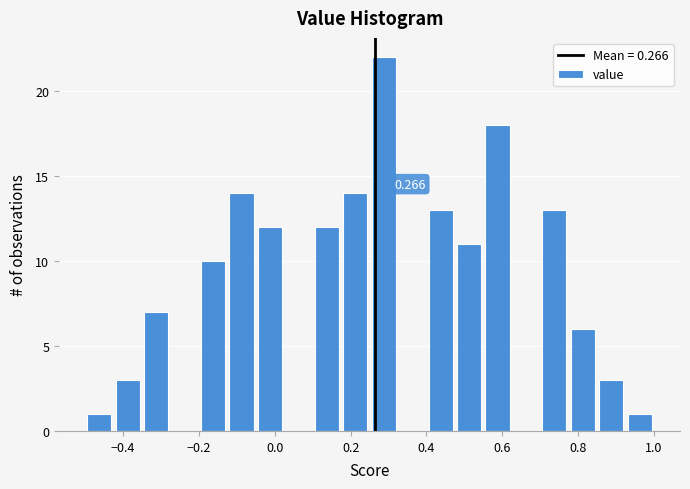

Read against the x-axis, roughly where is the centre of the tallest bar?

0.28